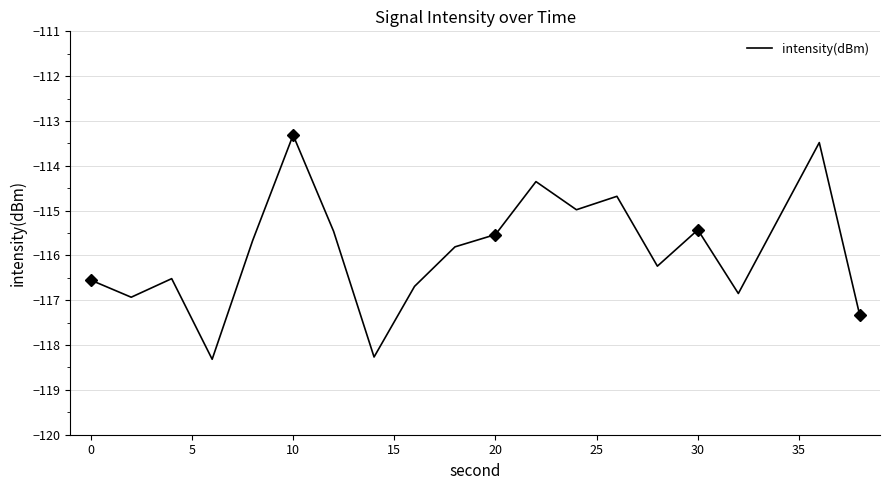

How many interior local valleys (lower than both neighbors) does the data have?

6